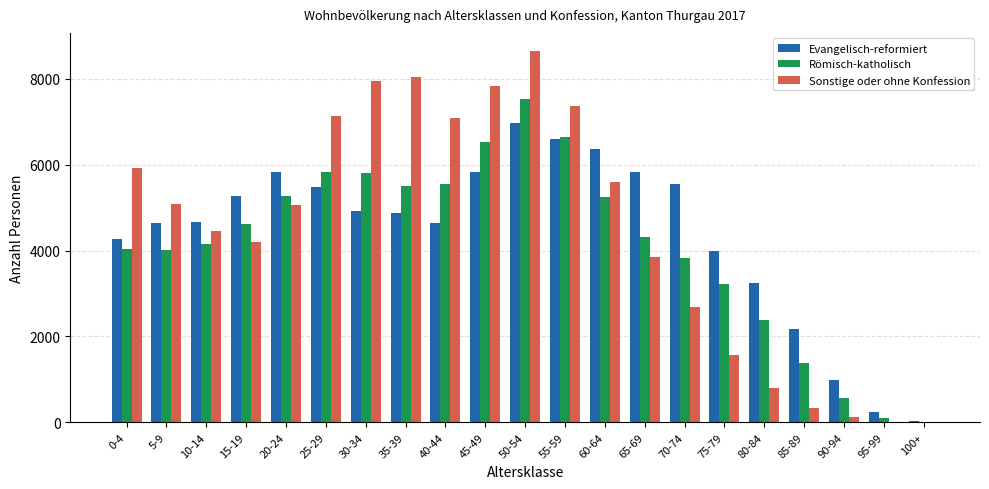

Are the bars grouped side by side (vs. stacked)?

Yes